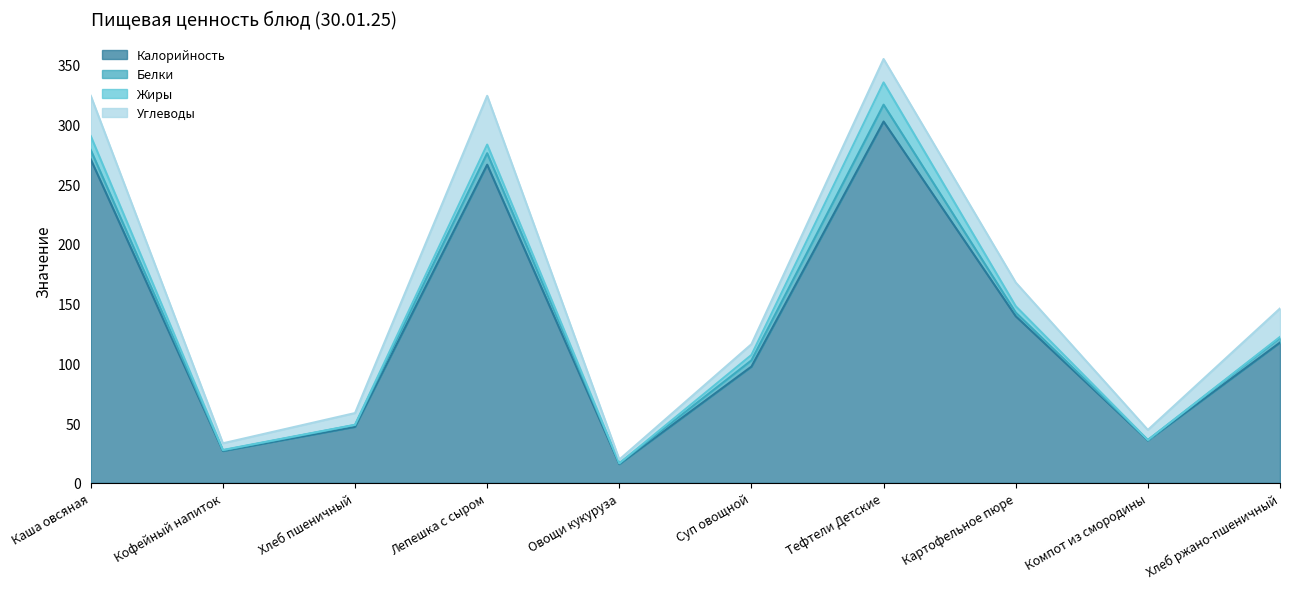

What is the total value across all series at Картофельное пюре?

167.6